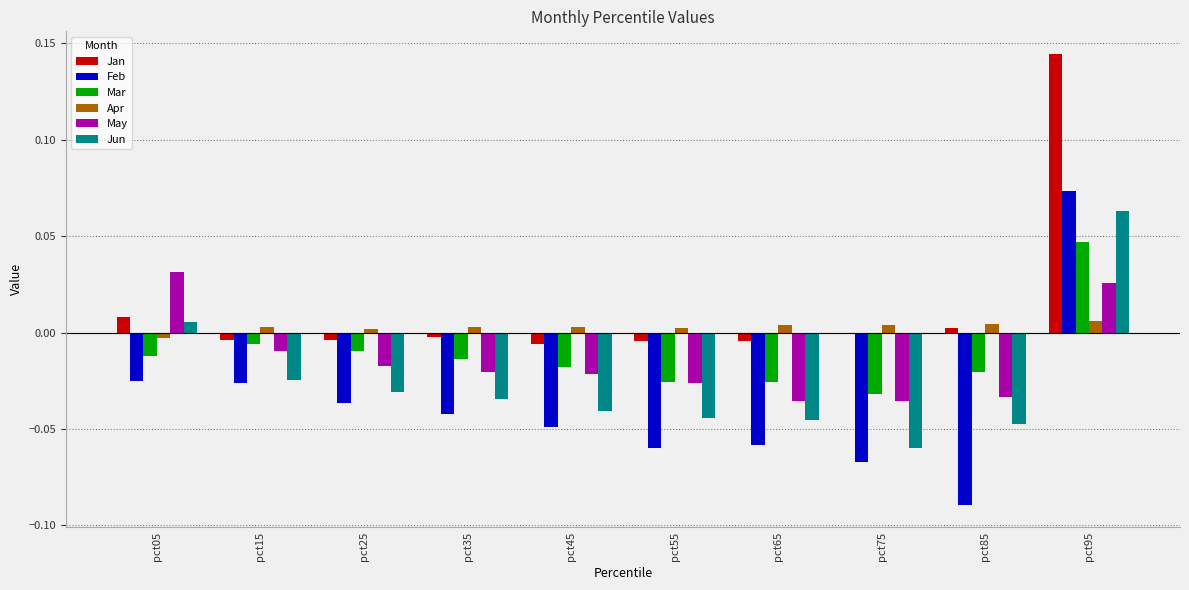

Where does the Jan series first go above 0?

pct05